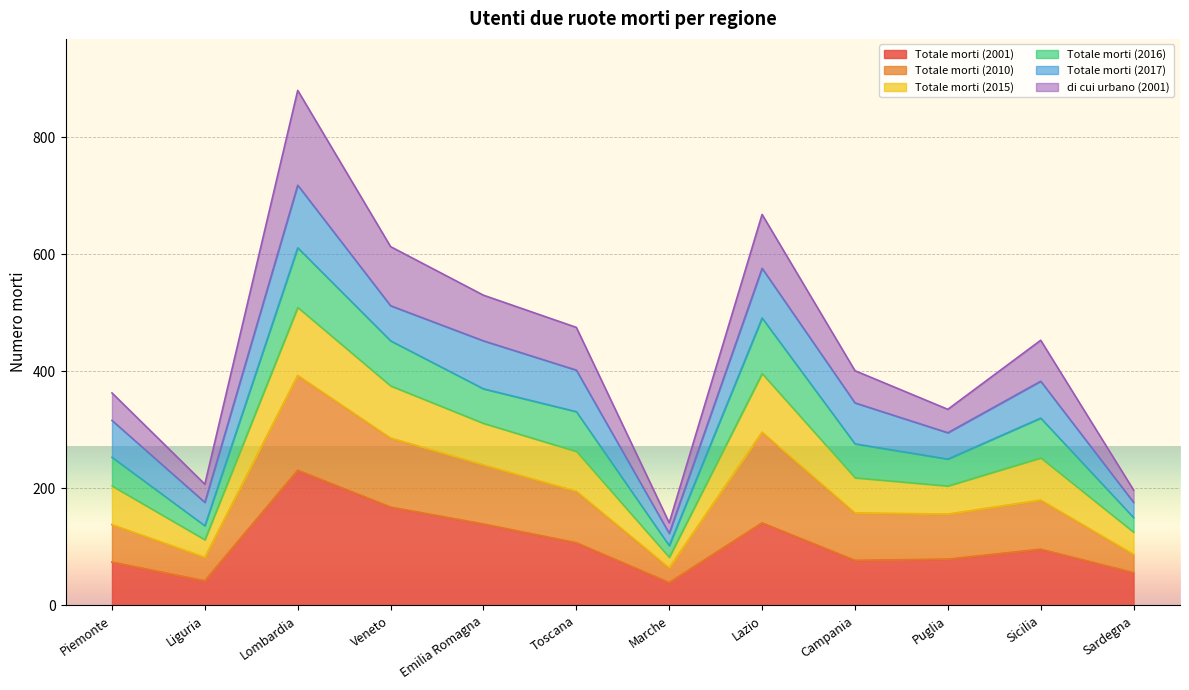

What are all the series names shown in the legend?

Totale morti (2001), Totale morti (2010), Totale morti (2015), Totale morti (2016), Totale morti (2017), di cui urbano (2001)